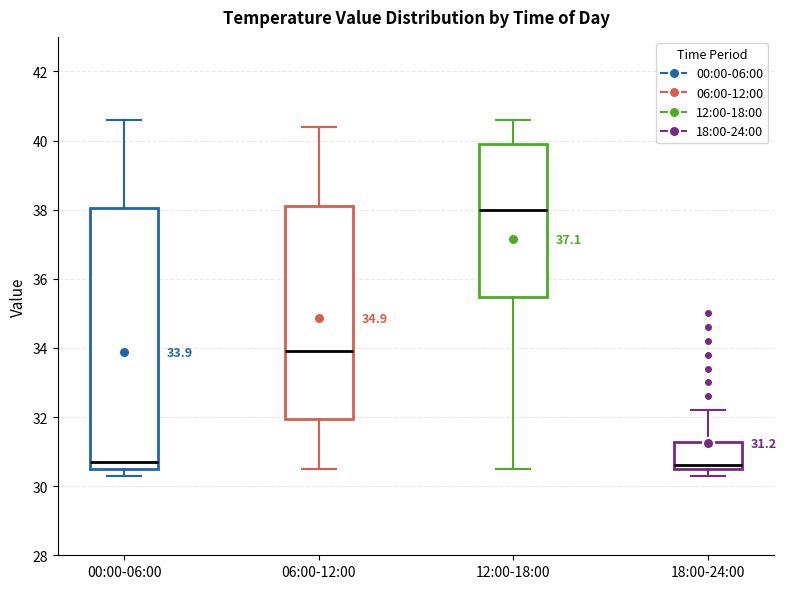

Comparing the boxes themselves (not the whiskers), which one is the tallest?

00:00-06:00